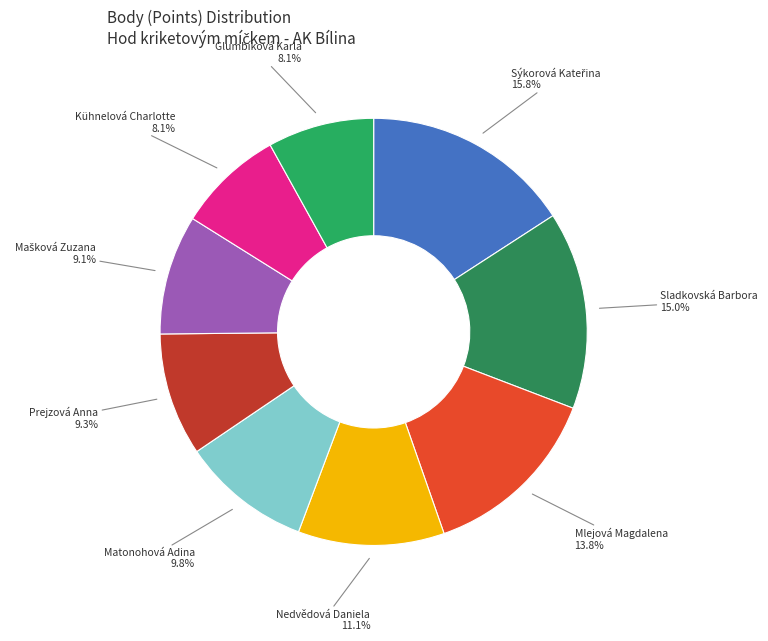

Does any single category account for the majority?

No